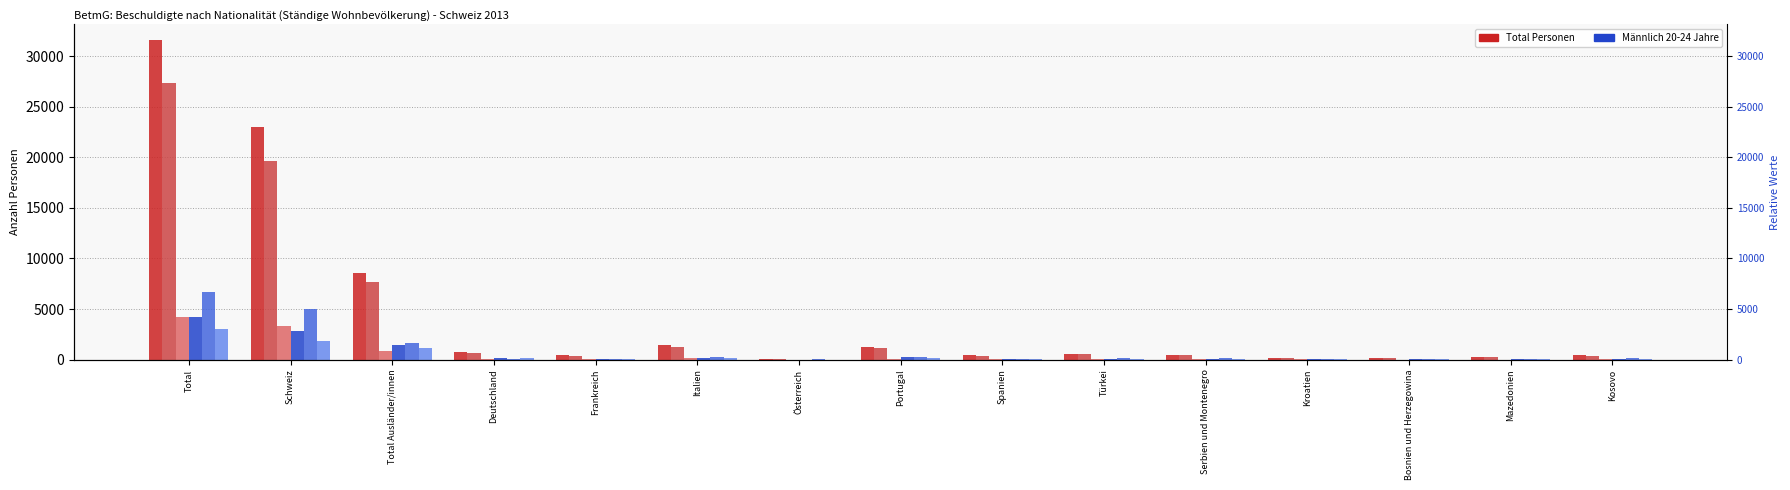

Which series changed the most between Kroatien and Mazedonien?

Männliche Personen Total